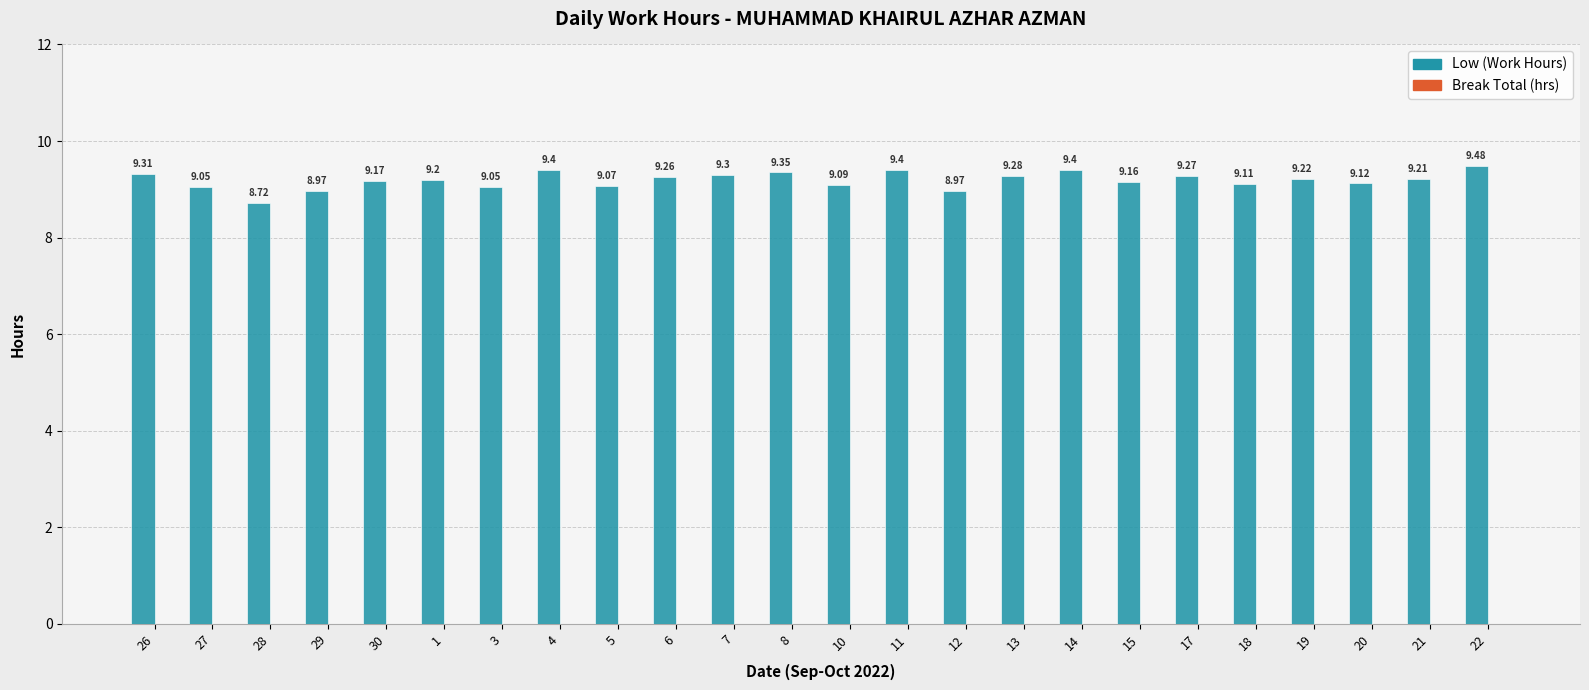

Approximately how many times larger is the value at 15 compared to 1?

1.0